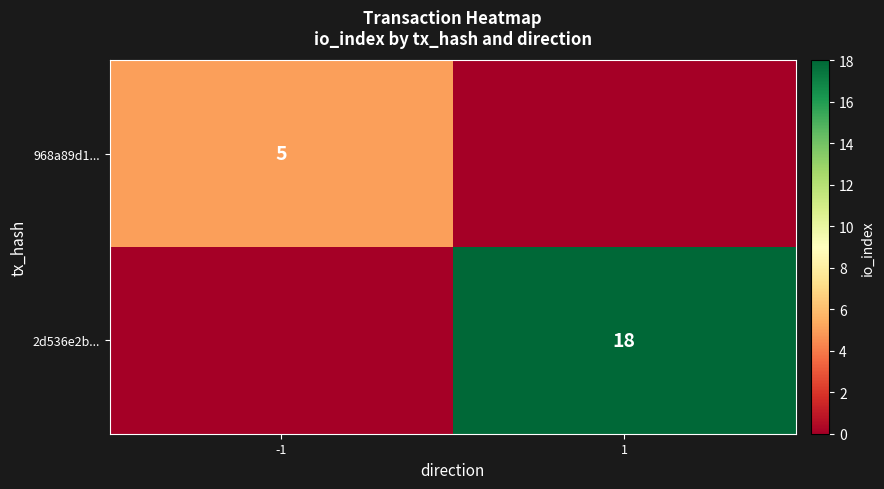

True or false: 968a89d1... has a value of 5 at -1.

True